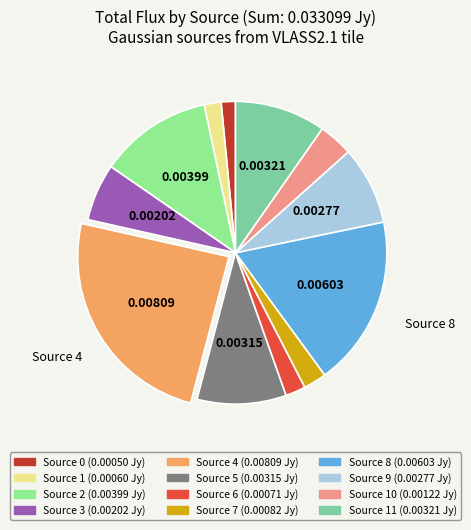

Does any single category account for the majority?

No